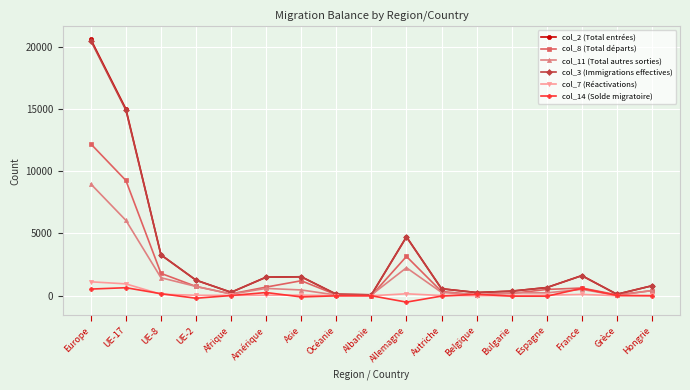

What position from the right is Belgique?

6